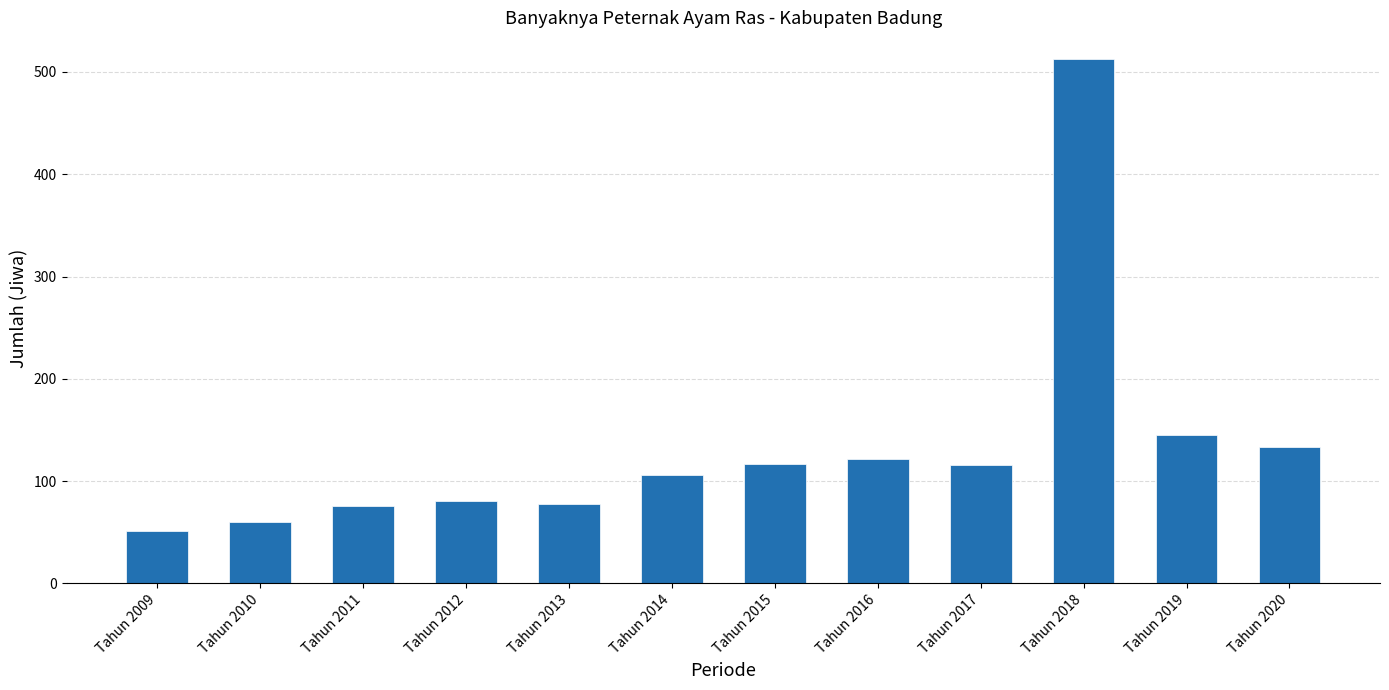

Approximately how many times larger is the value at Tahun 2019 compared to Tahun 2013?

1.9